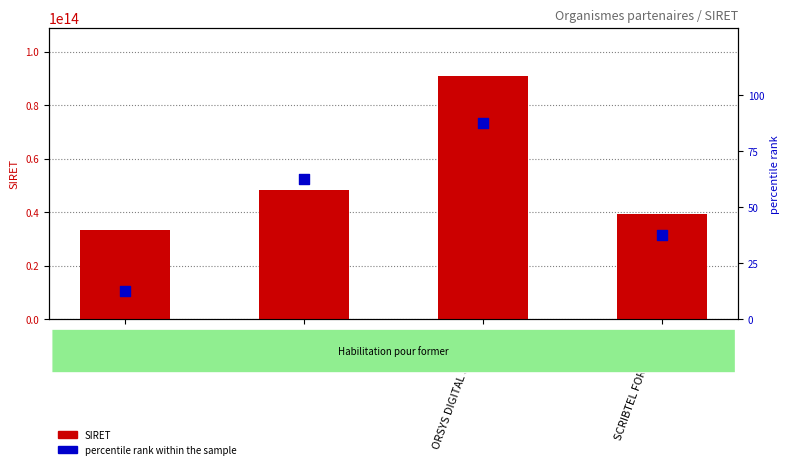

Which series contains the lowest Y value?

percentile rank within the sample